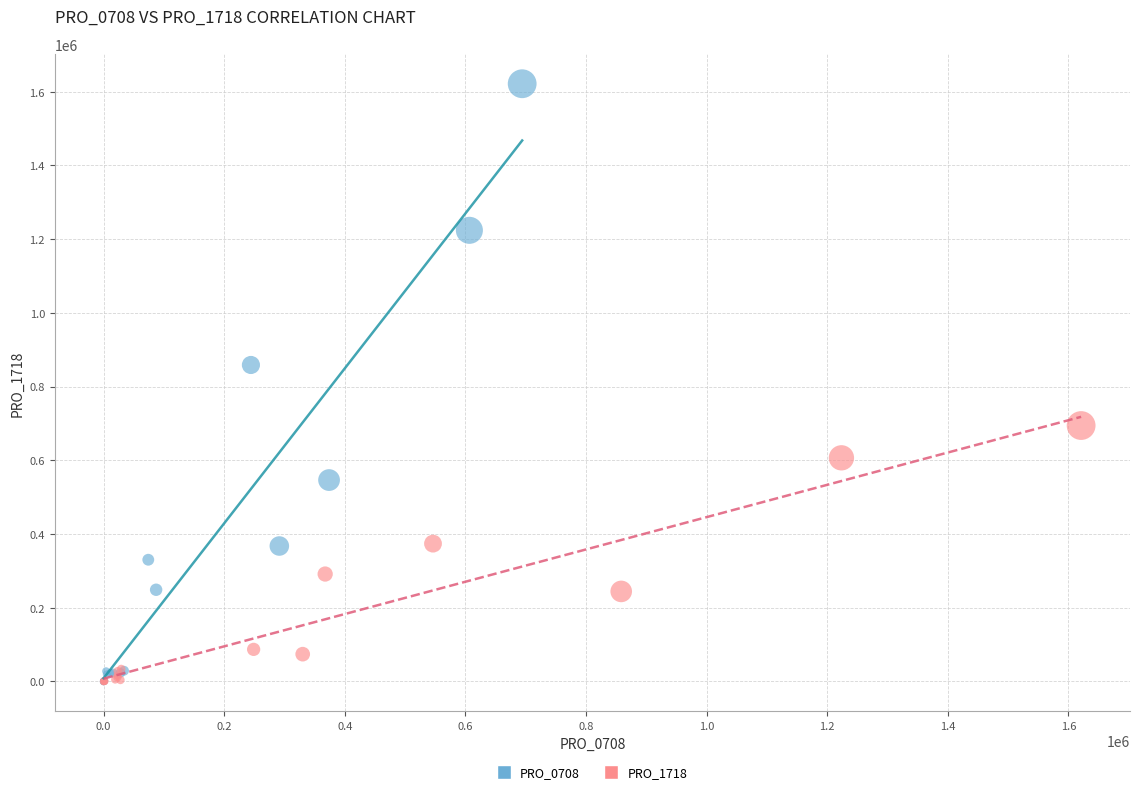

Which series reaches the maximum Y coordinate?

PRO_0708